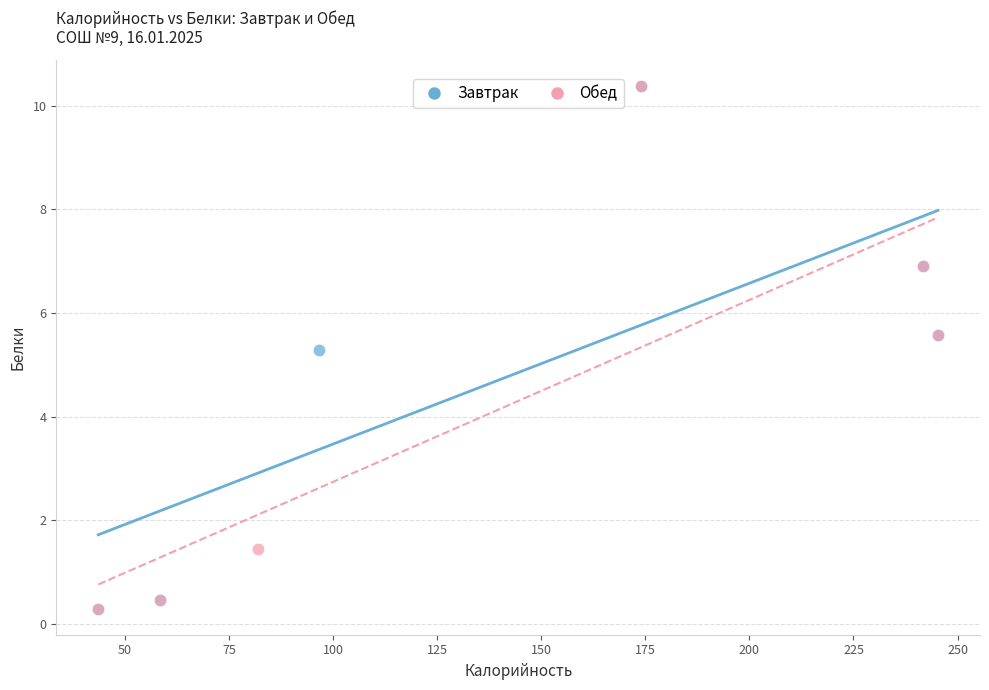

What are all the series names shown in the legend?

Завтрак, Обед